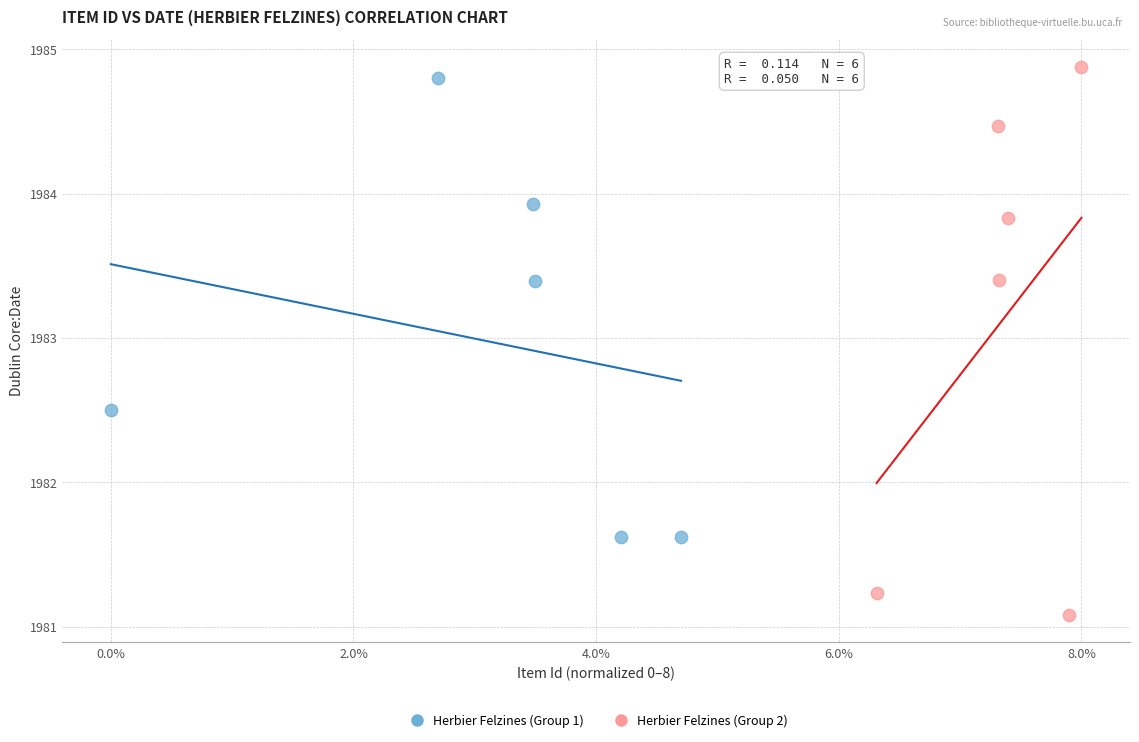

Which series contains the lowest Y value?

Herbier Felzines (Group 2)